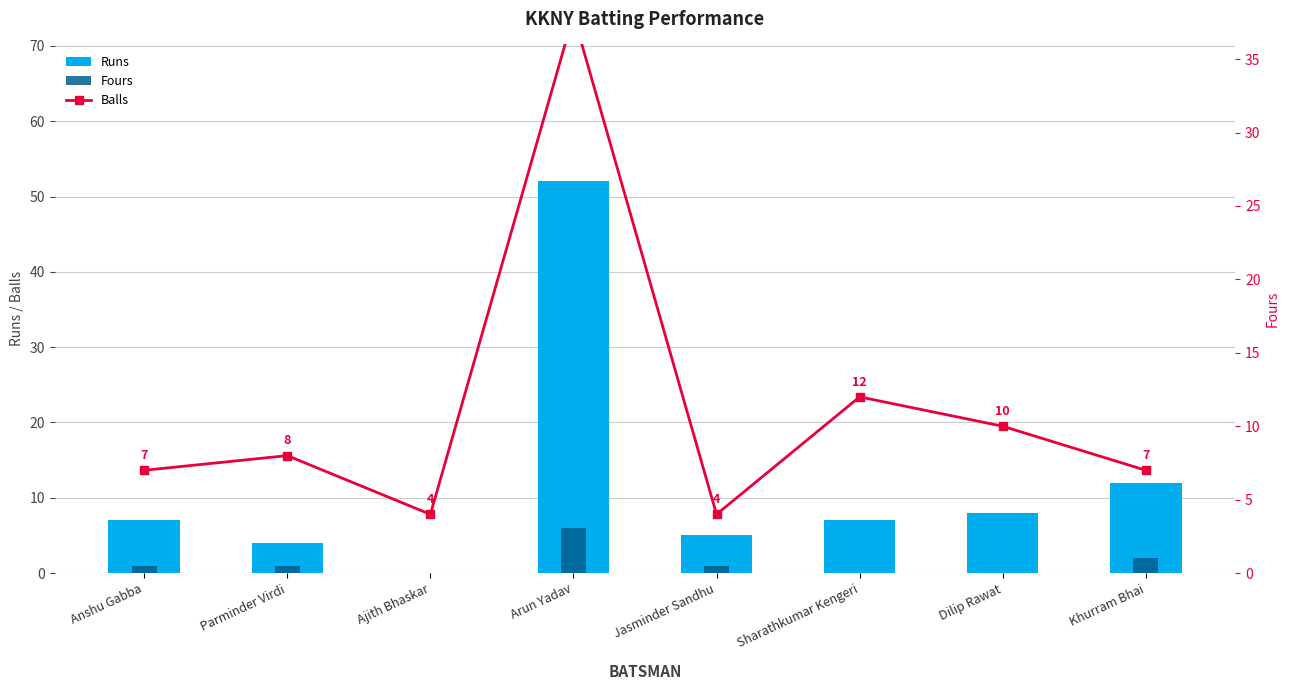

List the labels in order of Fours value, largest first.

Arun Yadav, Khurram Bhai, Anshu Gabba, Parminder Virdi, Jasminder Sandhu, Ajith Bhaskar, Sharathkumar Kengeri, Dilip Rawat